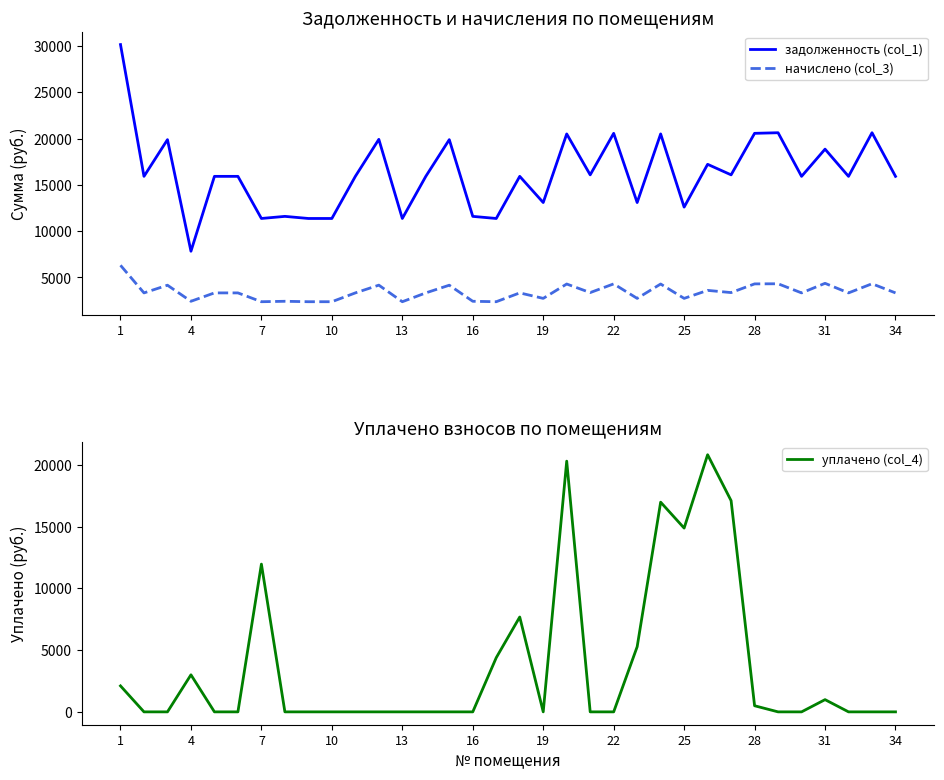

True or false: уплачено (col_4) has more than 2 interior local peaks.

True